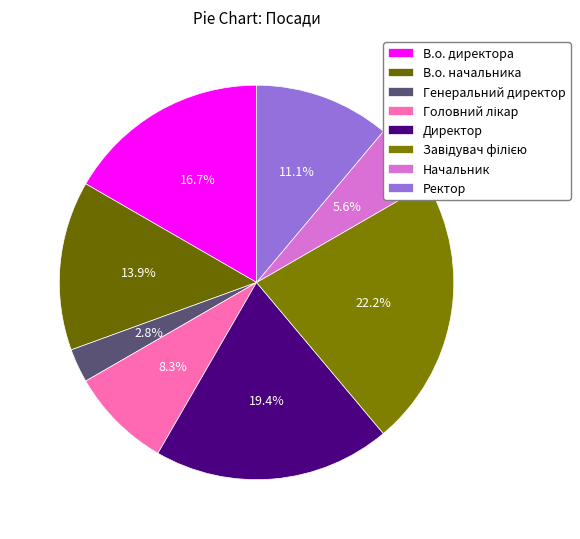

The Начальник slice represents 1% of the pie. True or false?

False